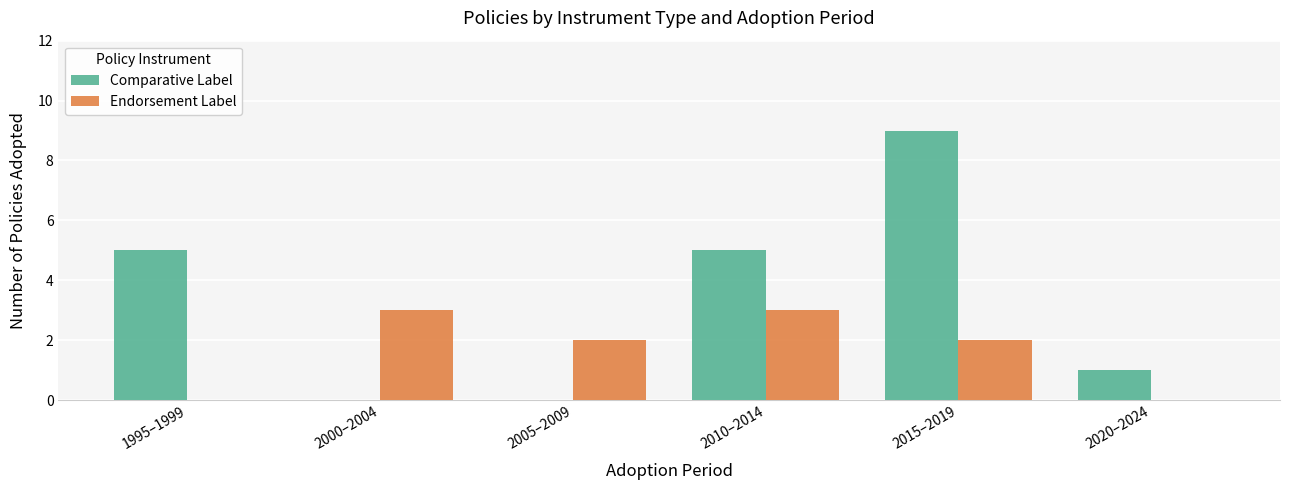

How many data points does each series have?

6